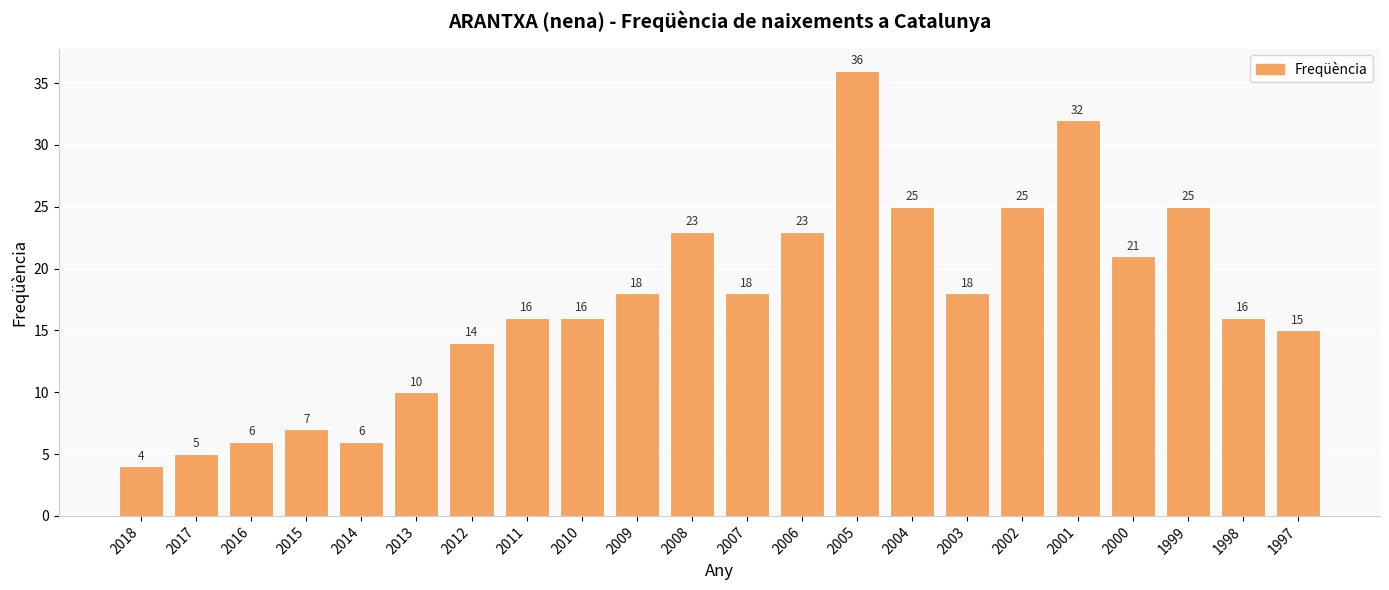

What is the value of the 18th bar from the left?

32